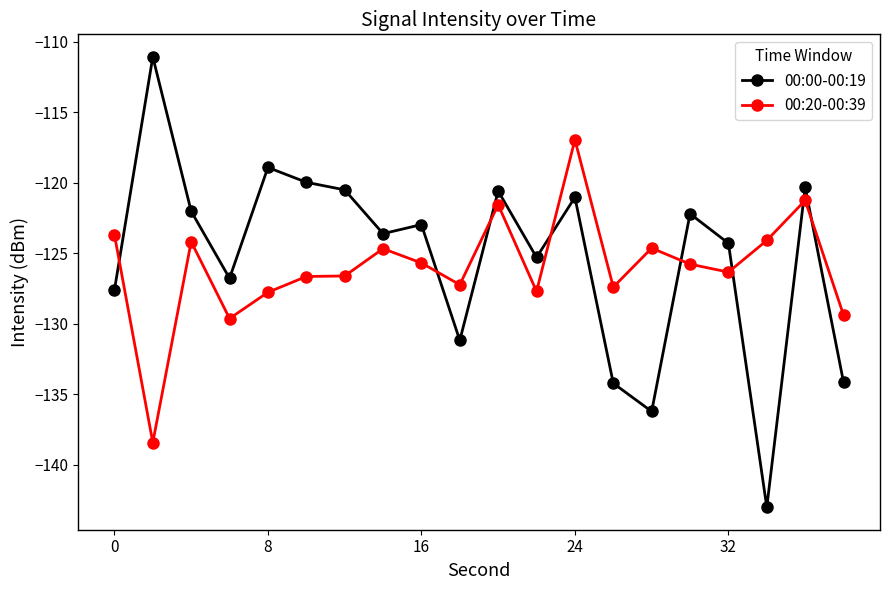

List the series in order of their peak value, lowest first.

00:20-00:39, 00:00-00:19